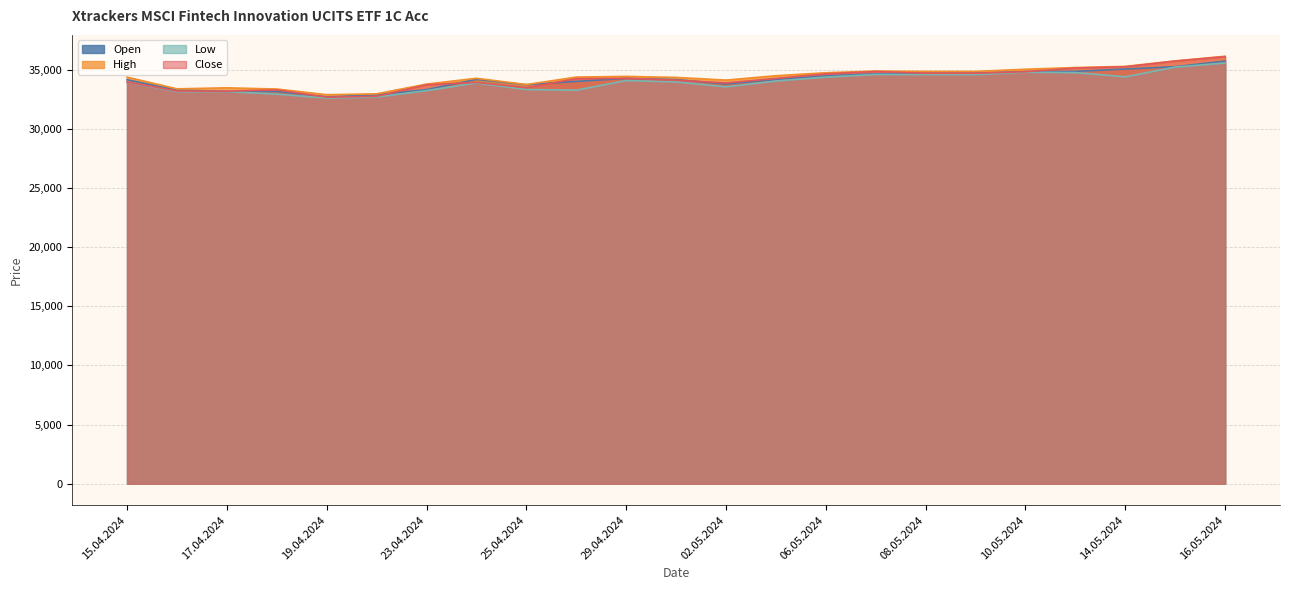

True or false: Open and High intersect in this chart.

False